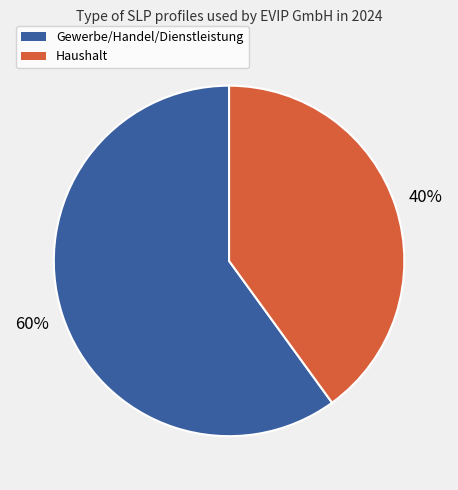

To the nearest percent, what is the average slice percentage?

50%